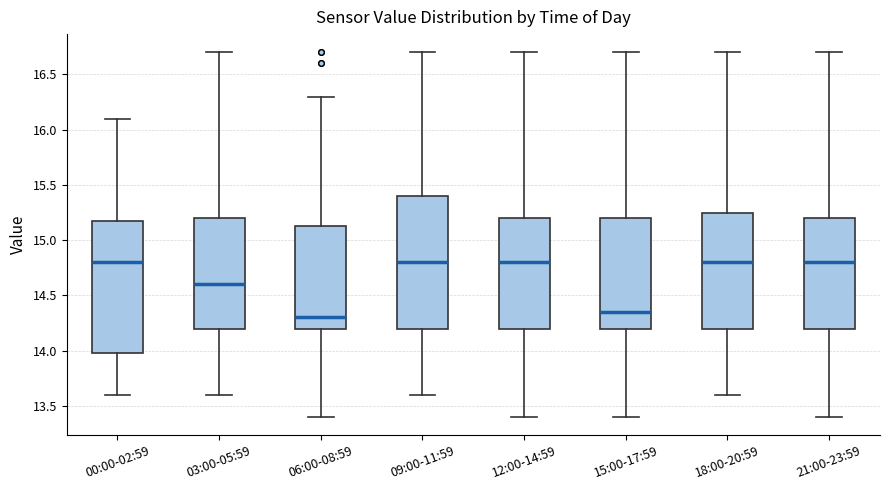

Where does the lower whisker of the box for 21:00-23:59 end on the y-axis? The values are not printed on the chart, so give them approximately, as read against the axis.

13.40